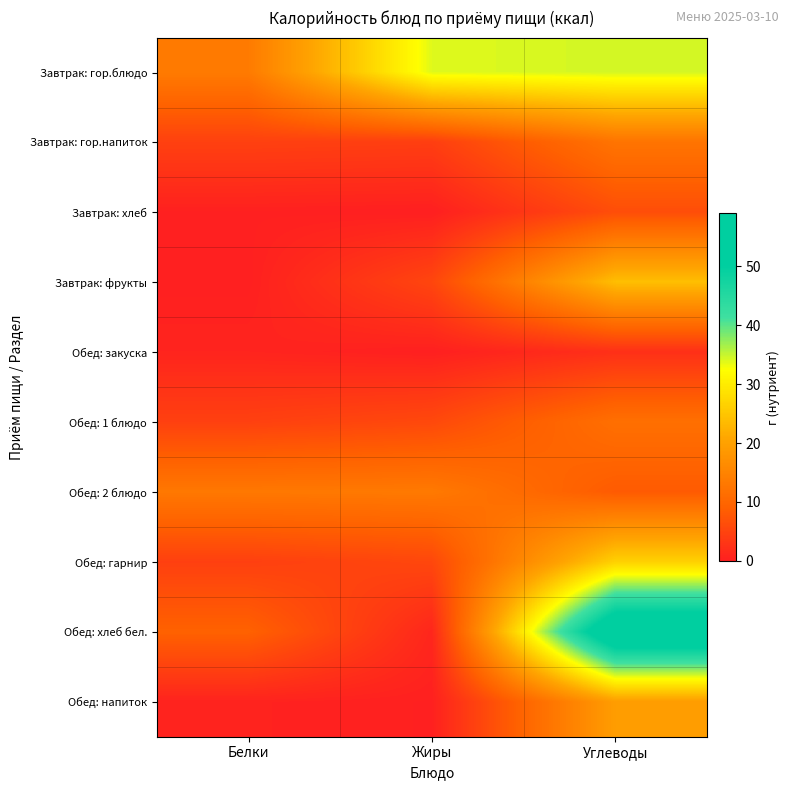

How many categories are shown in the chart?

3